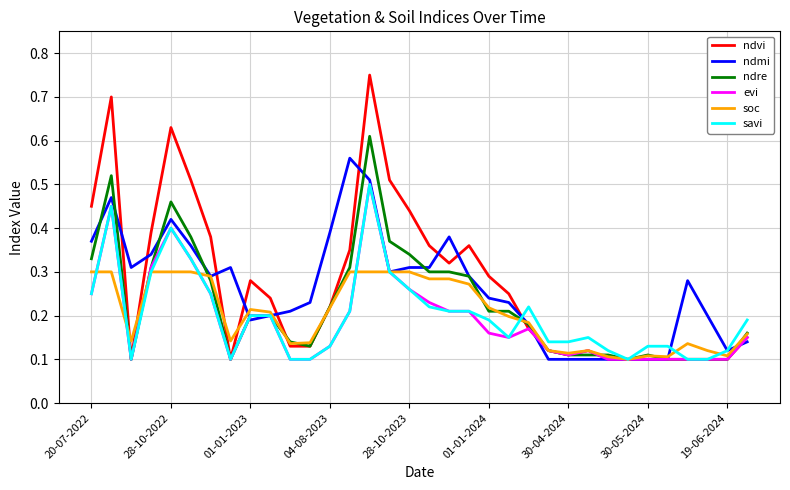

Which label corresponds to the smallest value in the chart?

01-01-2023